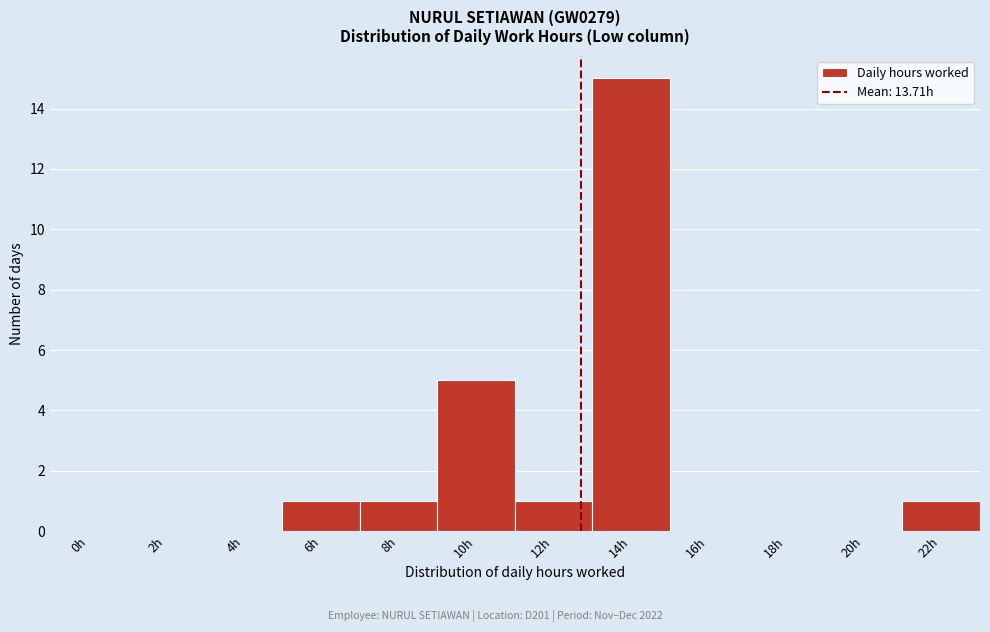

Reading left to right, list all the values displayed in this chart.

0h=0	2h=0	4h=0	6h=1	8h=1	10h=5	12h=1	14h=15	16h=0	18h=0	20h=0	22h=1